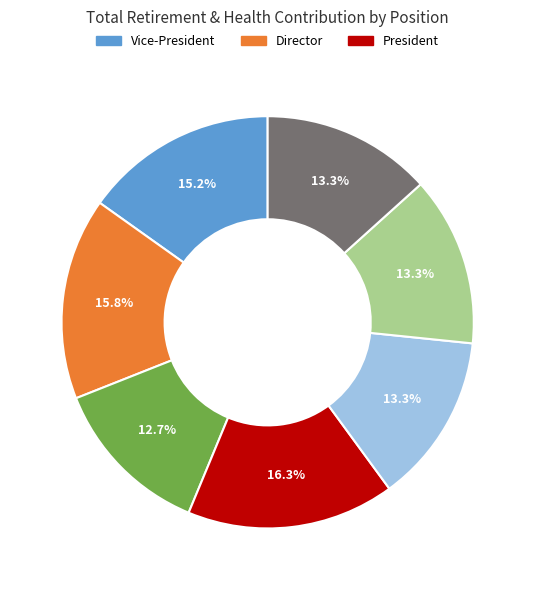

Is there any slice that represents more than half of the pie?

No